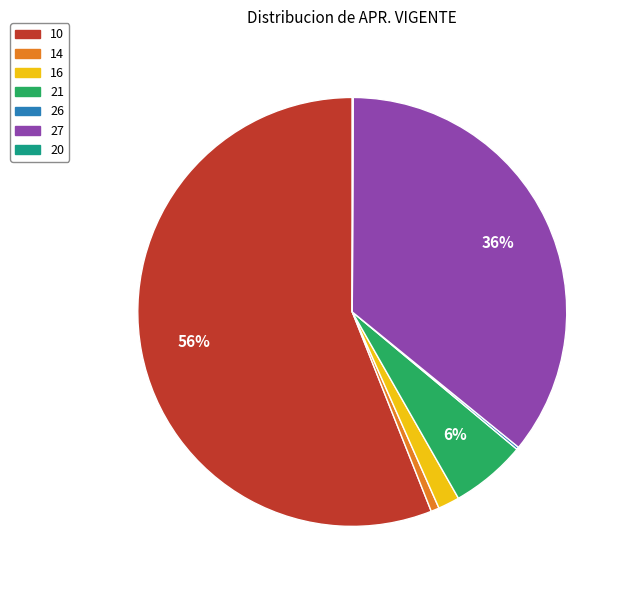

Does 10 account for over 50% of the chart?

Yes